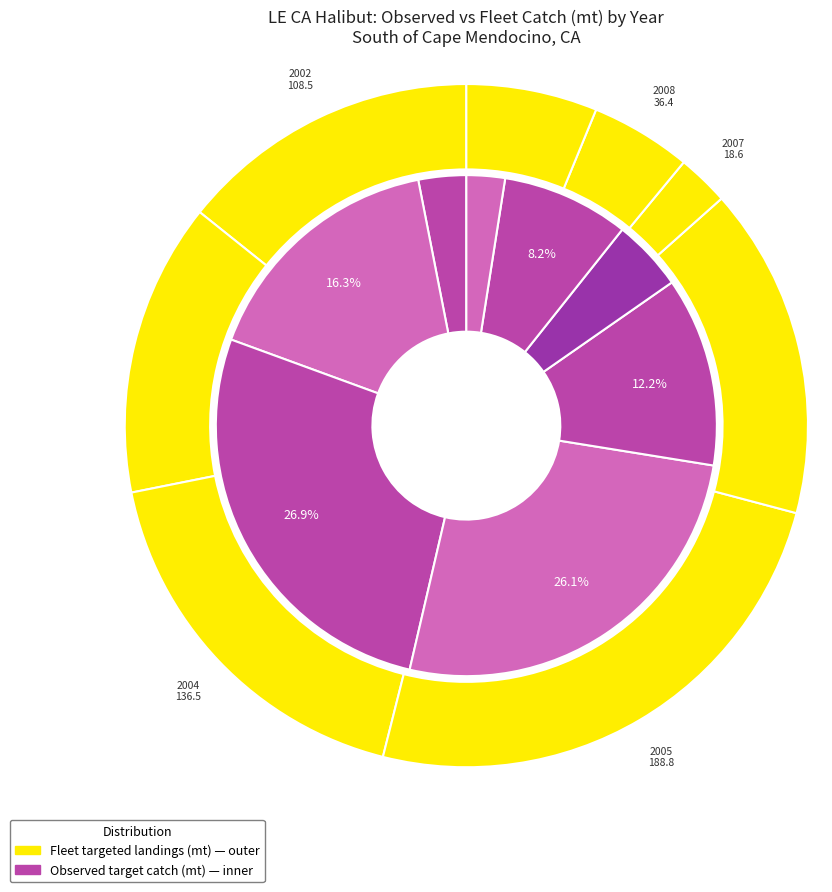

Does 2004 summer account for over 50% of the chart?

No